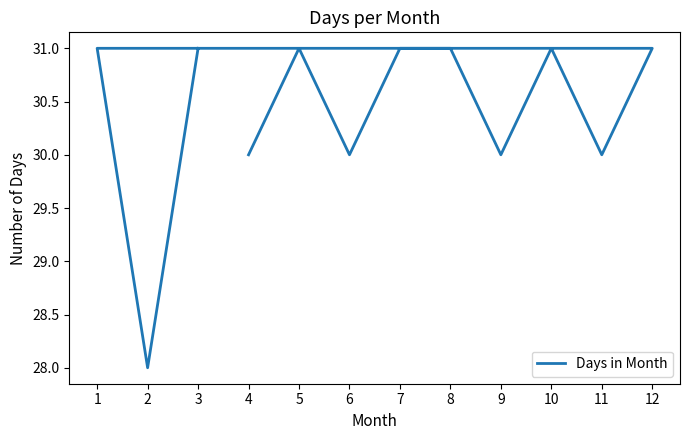

List the labels in order of value, smallest first.

2, 4, 6, 9, 11, 5, 7, 8, 10, 12, 1, 3